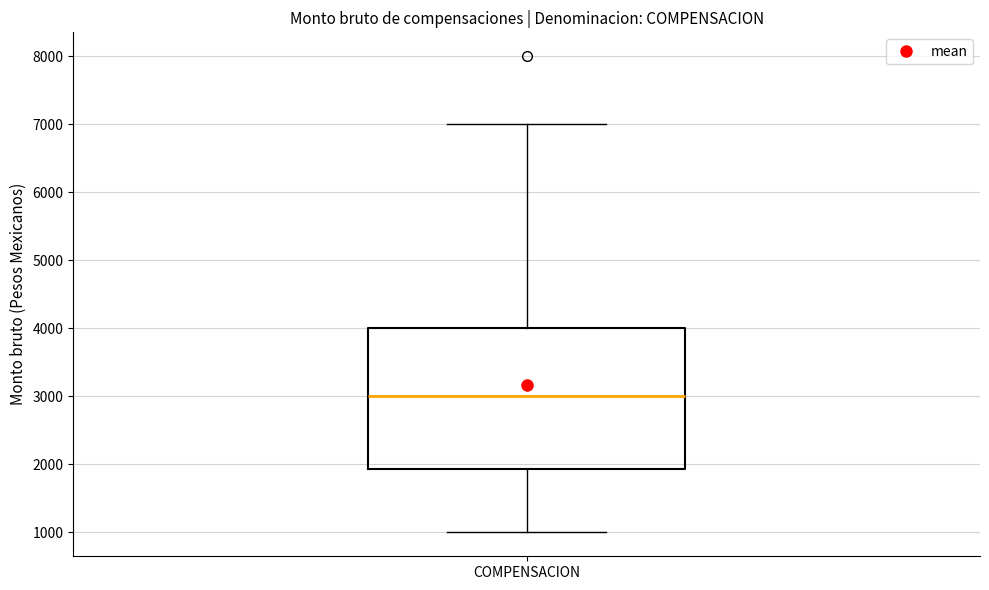

Read this box plot against the y-axis: the position of the median line, the range covered by the box, and the ends of both whiskers. The values are not printed on the chart, so give them approximately, as read against the axis.

median 3000, box 1900 to 4000, whiskers 1000 to 7000